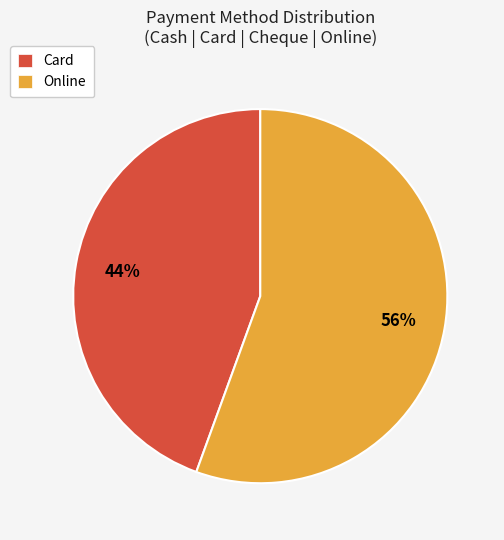

Which slice is the largest?

Online